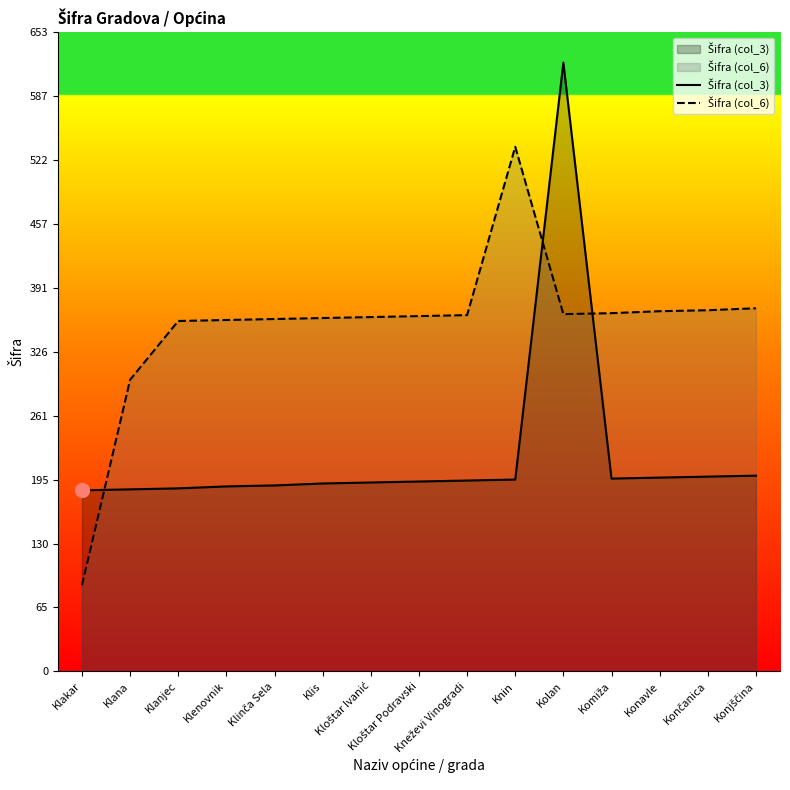

Reading right to left, what are all the values shown in this chart?

Šifra (col_3): Konjščina=200	Končanica=199	Konavle=198	Komiža=197	Kolan=622	Knin=196	Kneževi Vinogradi=195	Kloštar Podravski=194	Kloštar Ivanić=193	Klis=192	Klinča Sela=190	Klenovnik=189	Klanjec=187	Klana=186	Klakar=185
Šifra (col_6): Konjščina=371	Končanica=369	Konavle=368	Komiža=366	Kolan=365	Knin=536	Kneževi Vinogradi=364	Kloštar Podravski=363	Kloštar Ivanić=362	Klis=361	Klinča Sela=360	Klenovnik=359	Klanjec=358	Klana=298	Klakar=88